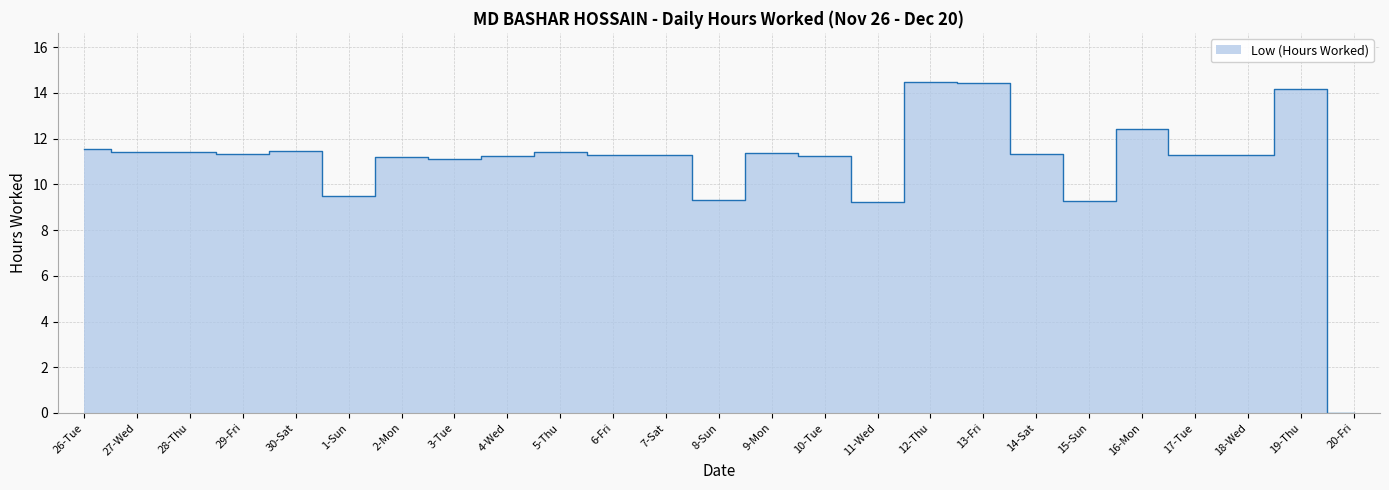

At which category does the chart reach its minimum across all series?

20-Fri